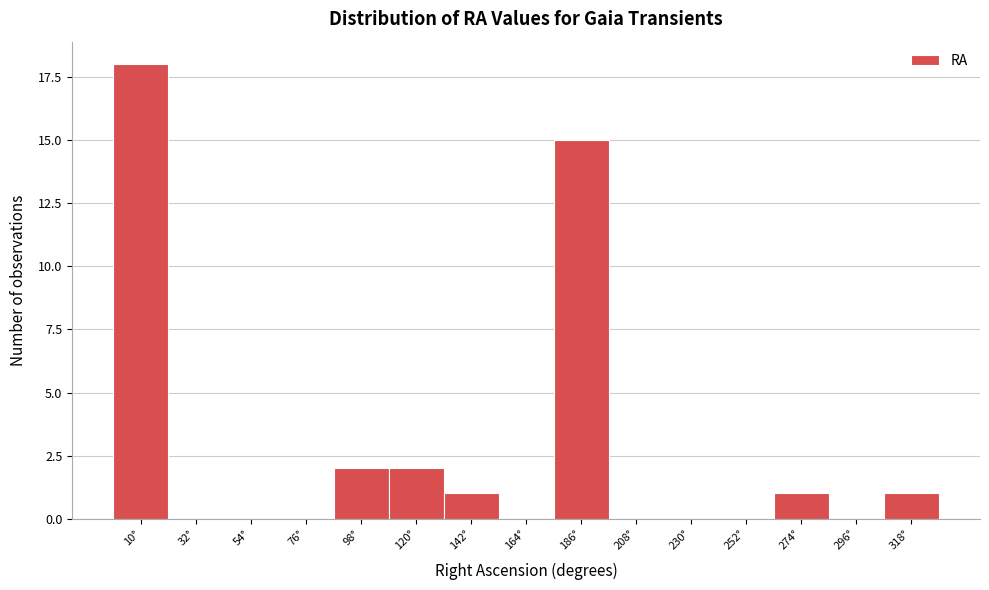

Reading left to right, list all the values displayed in this chart.

10°=18	32°=0	54°=0	76°=0	98°=2	120°=2	142°=1	164°=0	186°=15	208°=0	230°=0	252°=0	274°=1	296°=0	318°=1